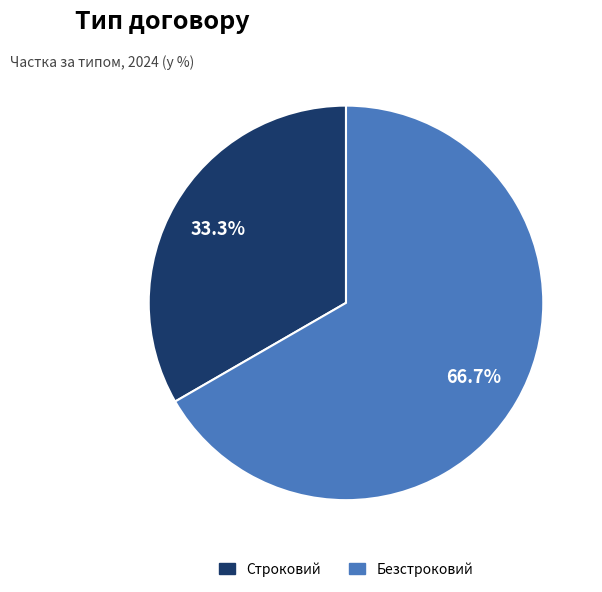

Approximately how many times larger is the value at Безстроковий compared to Строковий?

2.0